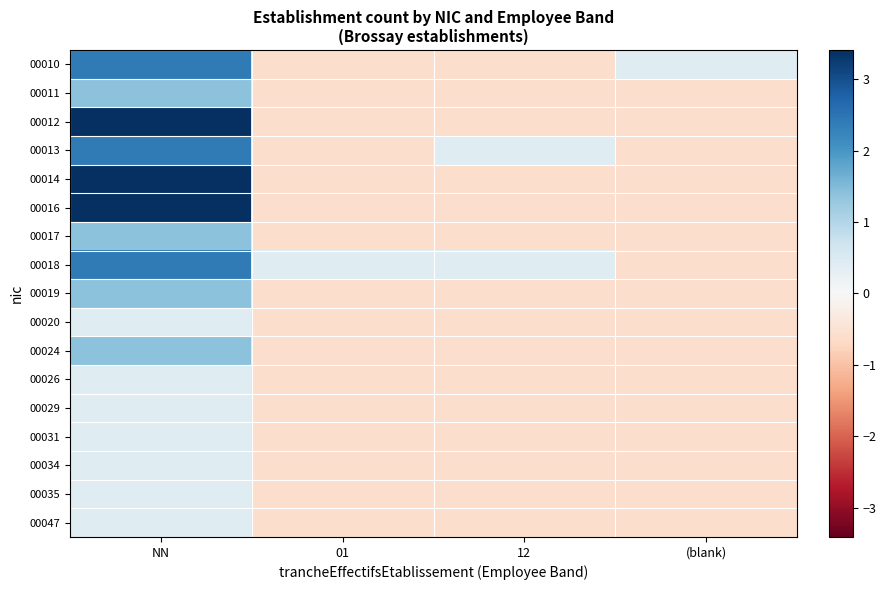

Rank the series by their maximum value, from lowest to highest.

00020, 00026, 00029, 00031, 00034, 00035, 00047, 00011, 00017, 00019, 00024, 00010, 00013, 00018, 00012, 00014, 00016